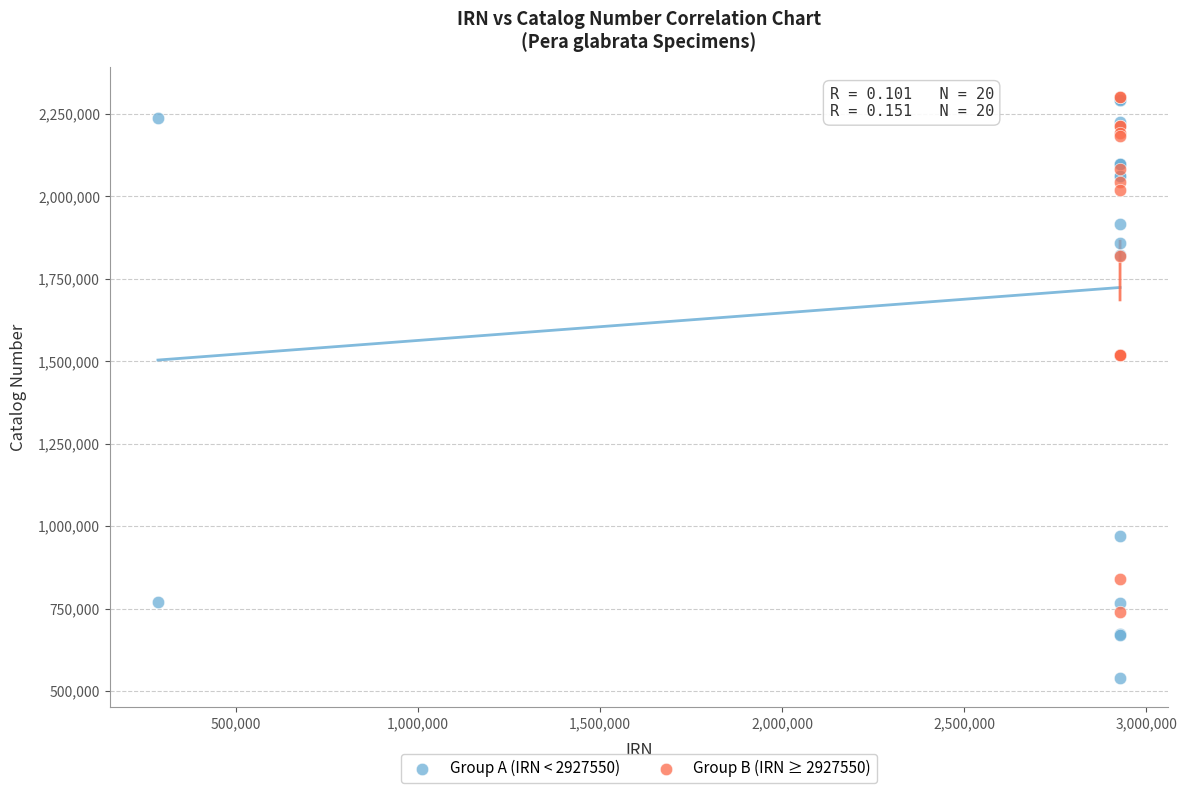

What are all the series names shown in the legend?

Group A (IRN < 2927550), Group B (IRN ≥ 2927550)